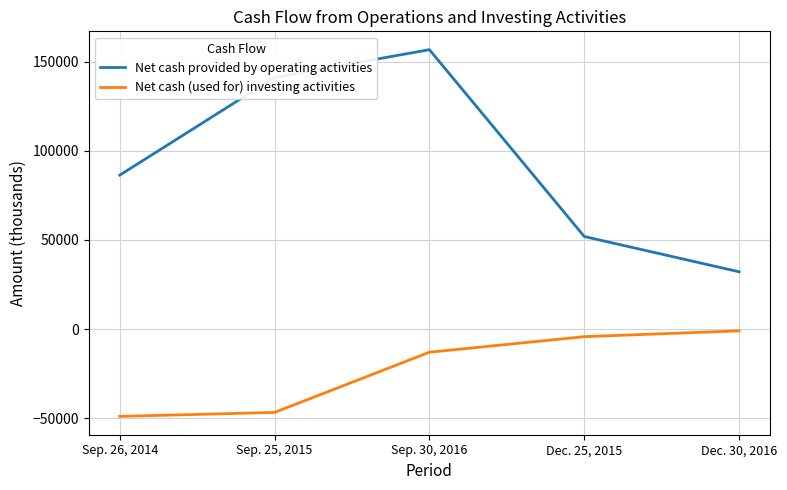

Reading left to right, transcribe all the data shown in this chart.

Net cash provided by operating activities: 86333	141073	156646	51945	32169
Net cash (used for) investing activities: -48860	-46641	-12895	-4191	-926